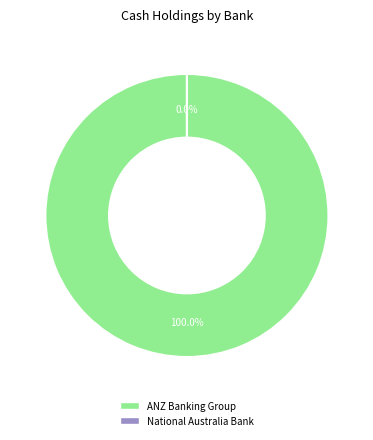

Do NATIONAL AUSTRALIA BANK LIMITED and AUSTRALIA AND NEW ZEALAND BANKING GR together represent more than half of the pie?

Yes